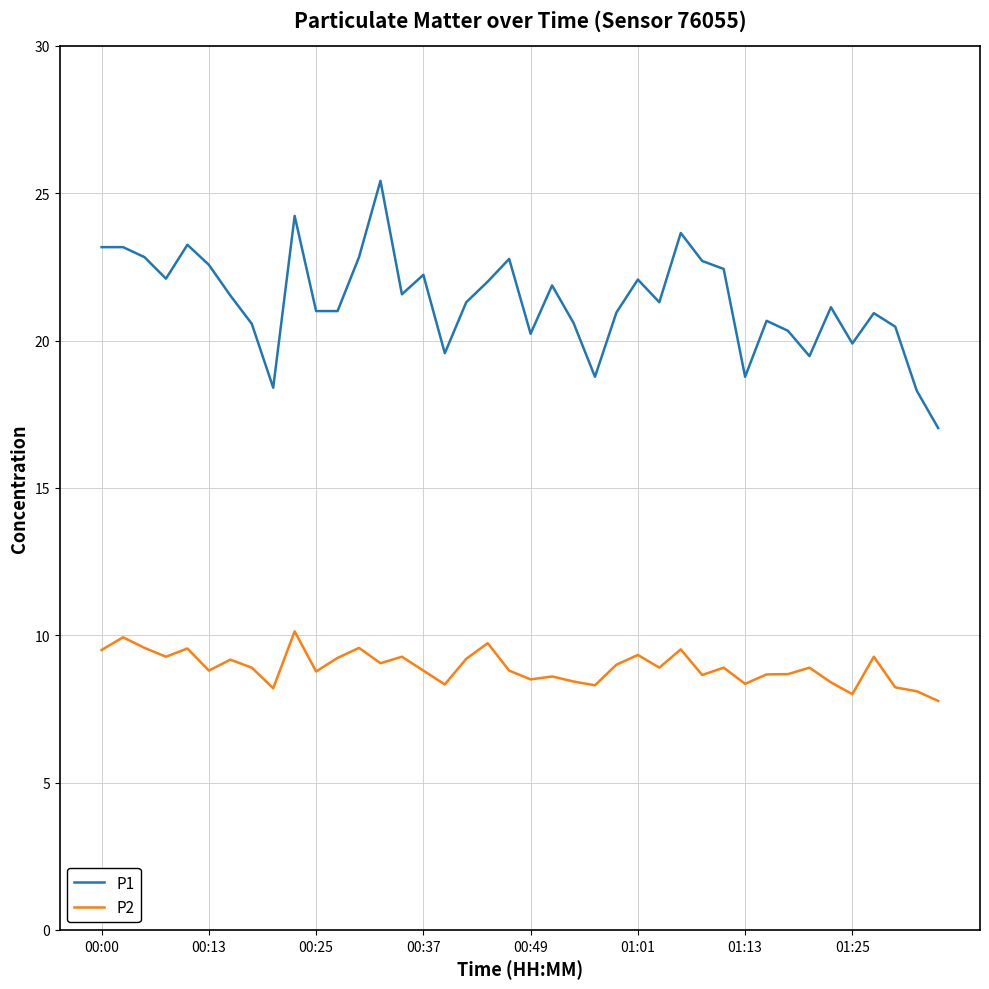

What is the minimum value shown in the chart?

7.8